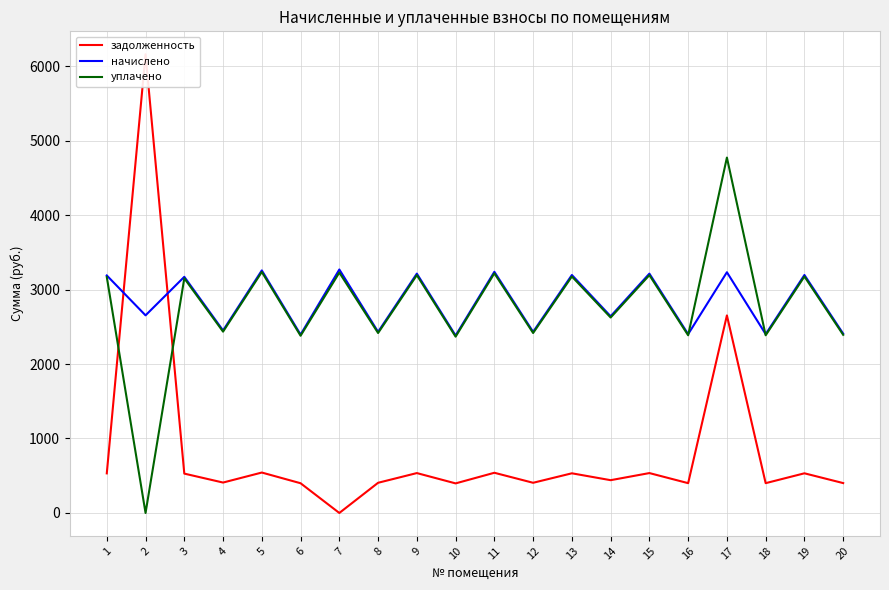

At which label does начислено first exceed 3170?

1